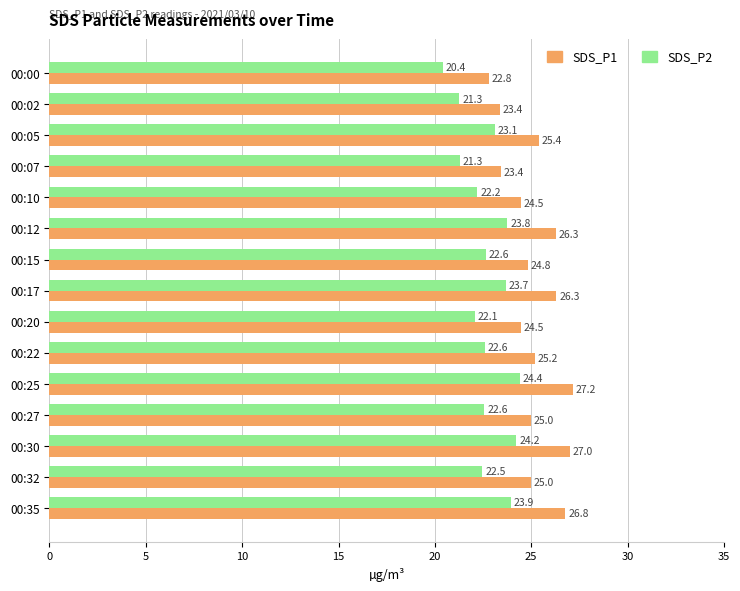

What is the average value of the SDS_P2 series?

22.7